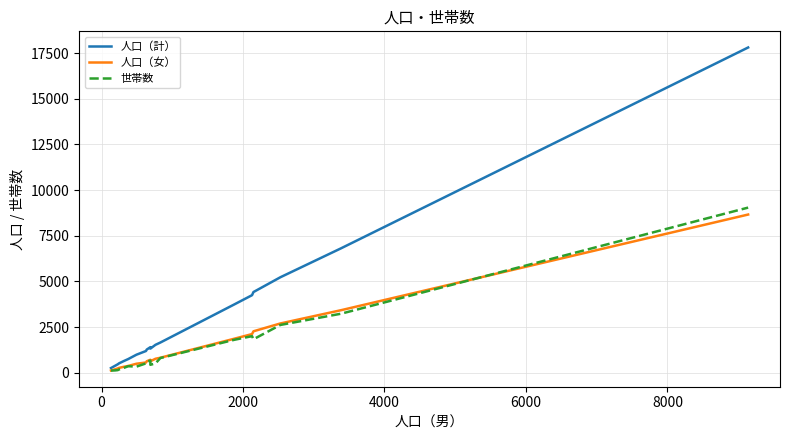

The value of 人口（計） at 17 is 3946. True or false?

False